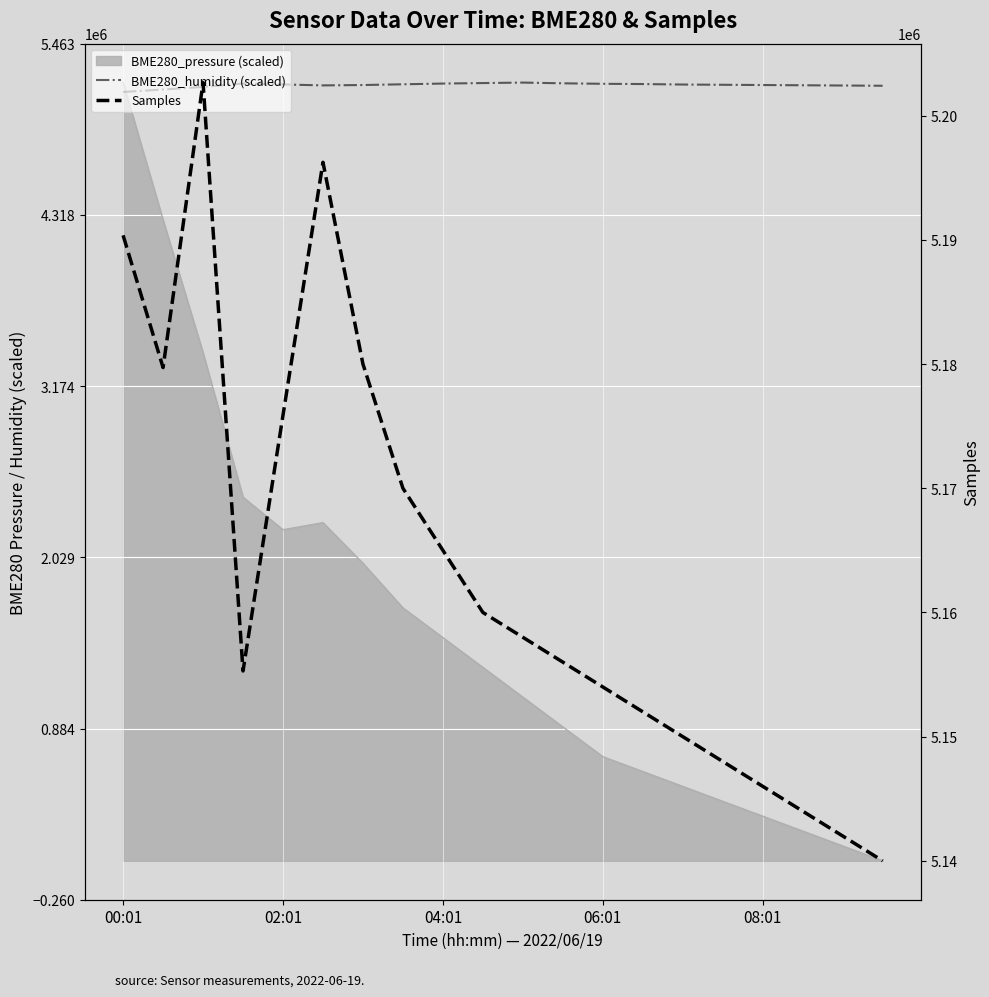

At which label does BME280_humidity (scaled) reach its minimum?

00:01